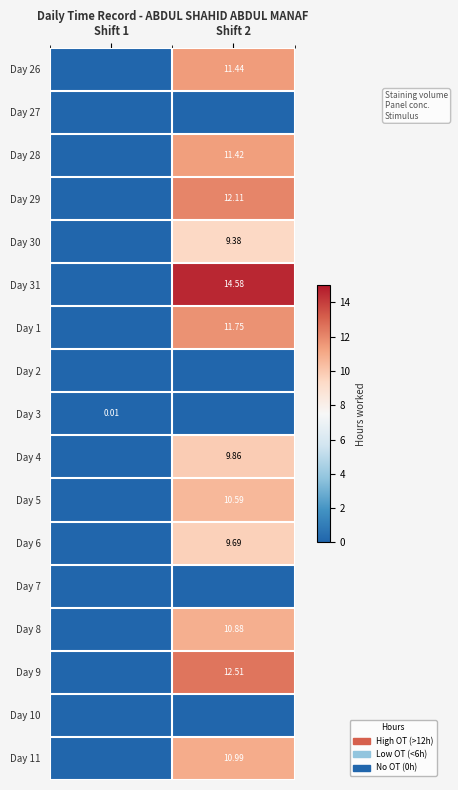

What is the greatest value displayed?

14.6